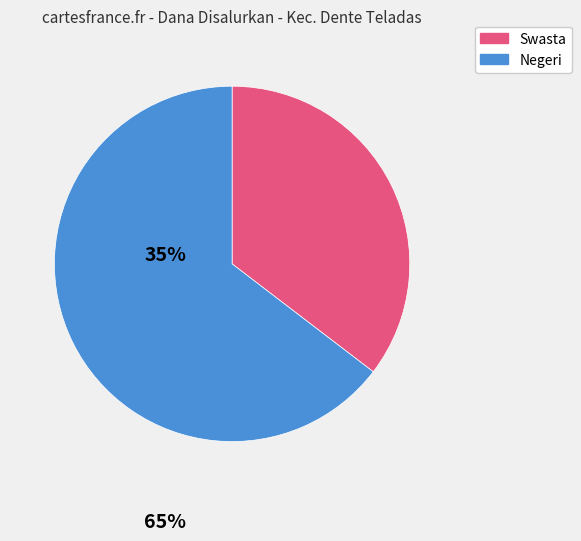

Is there any slice that represents more than half of the pie?

Yes